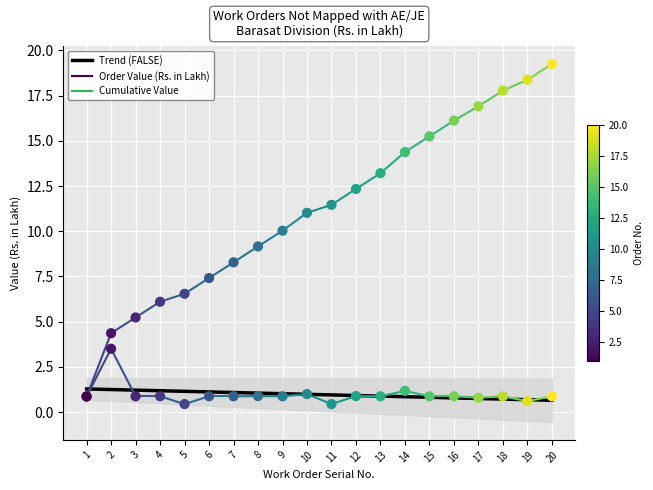

Is the value of Cumulative Value at 1 greater than the value of Order Value (Rs. in Lakh) at 8?

No